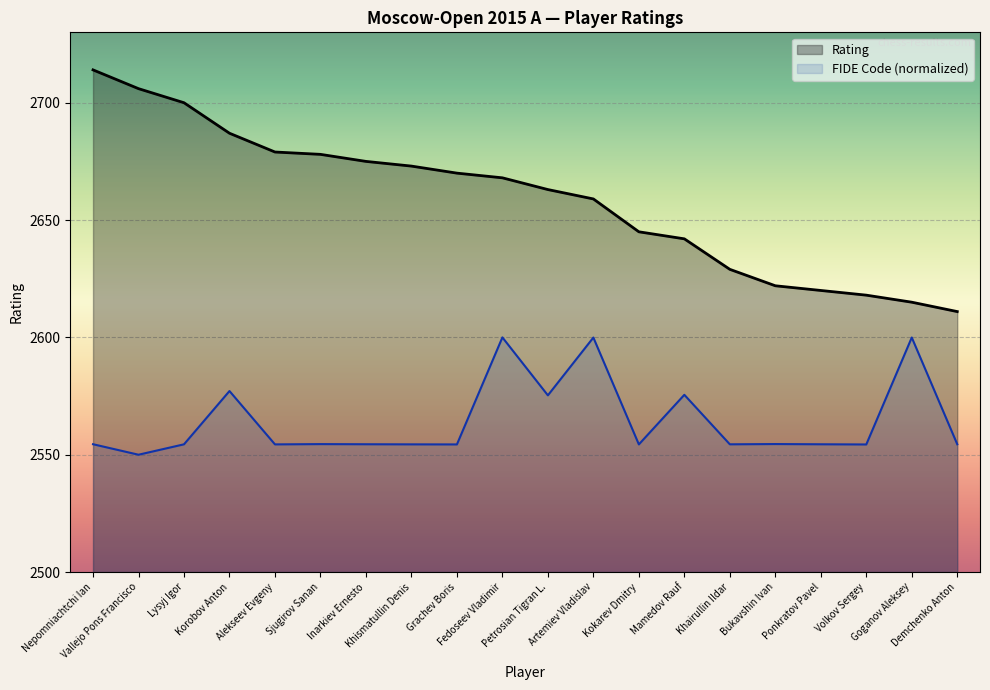

The value of Rating at Demchenko Anton is 1707.7. True or false?

False